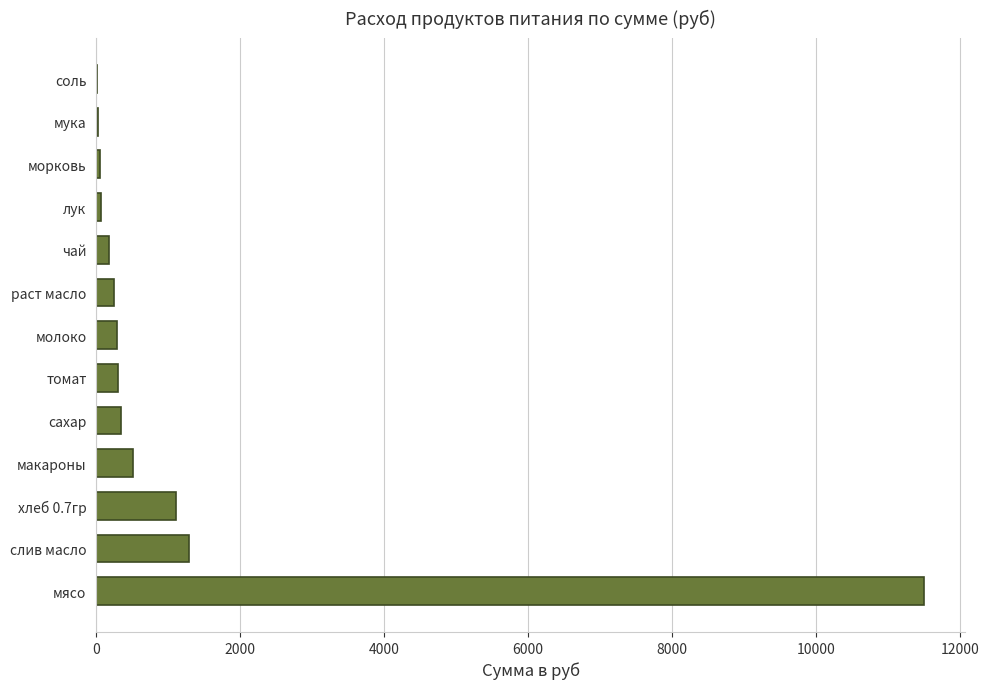

Between соль and сахар, which is larger?

сахар